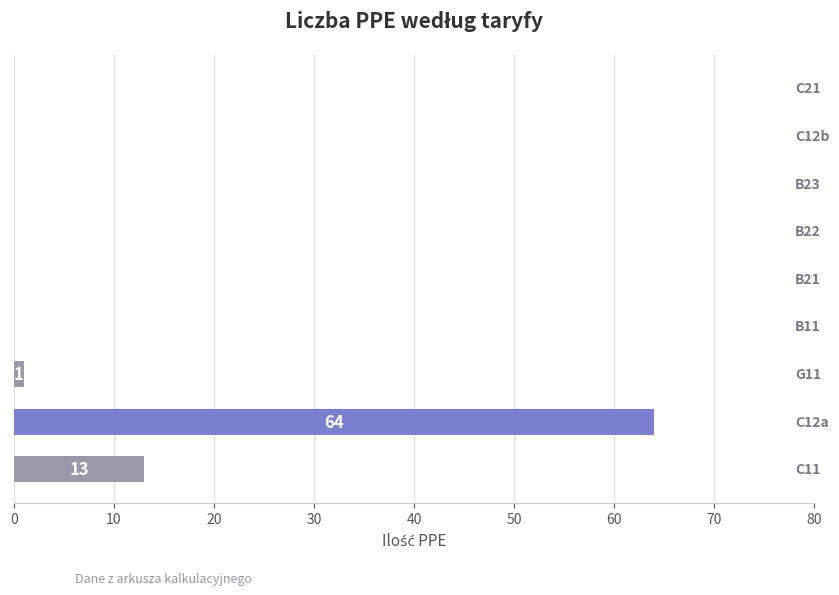

What is the sum of all values?

78